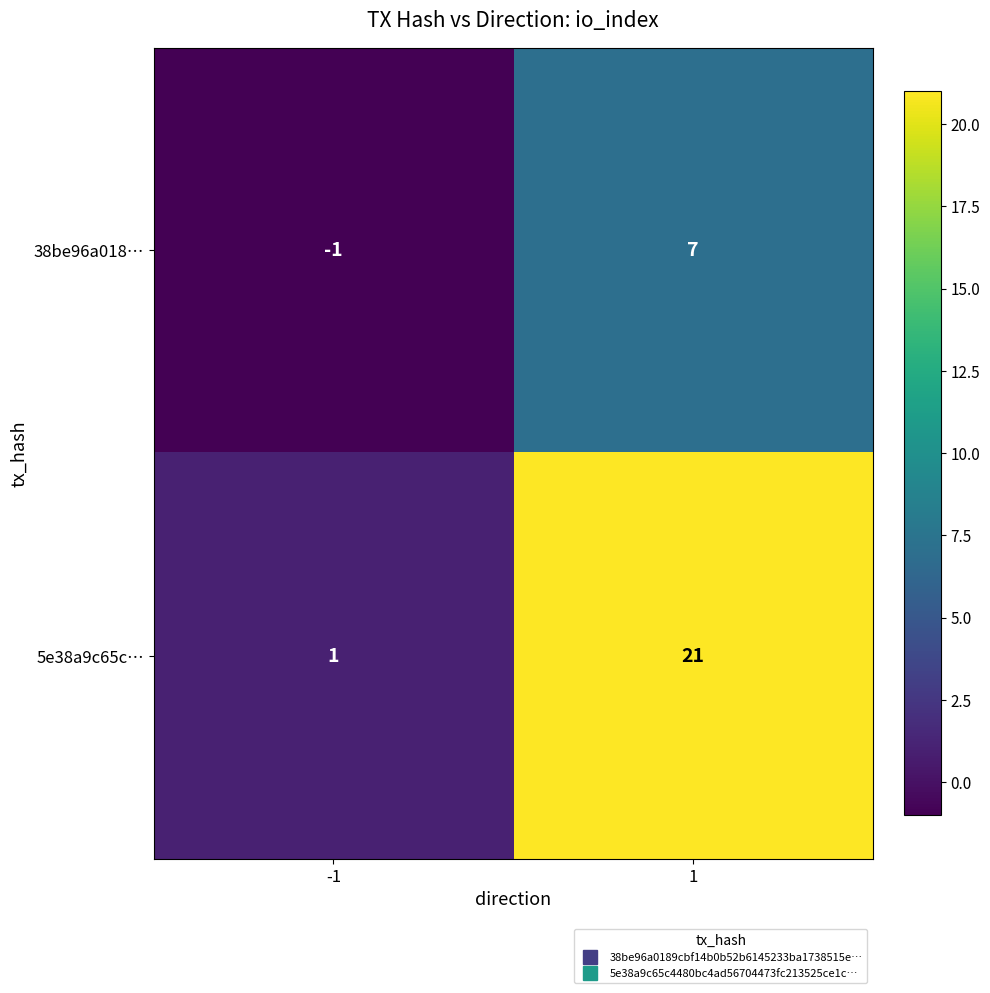

The value of 38be96a018… at 1 is 7. True or false?

True